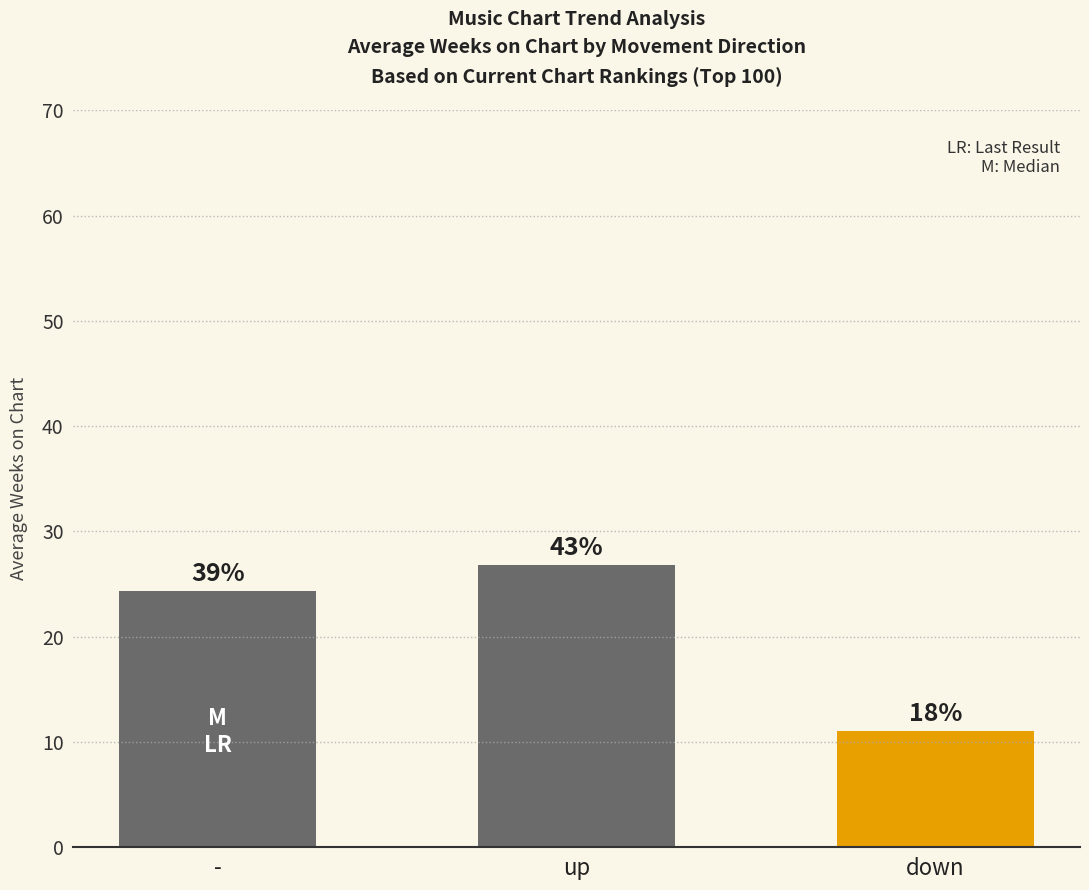

What is the average value?

20.7